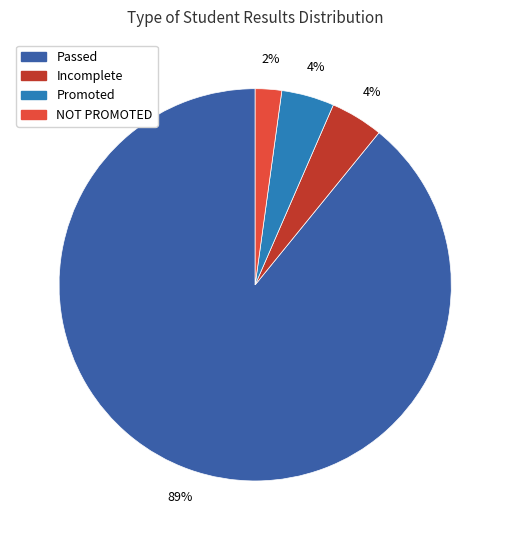

To the nearest percent, what is the average slice percentage?

25%